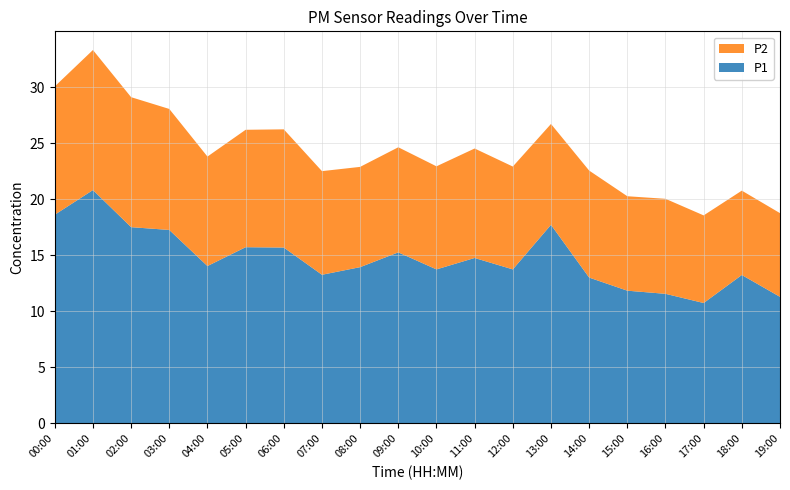

Reading right to left, list all the values displayed in this chart.

P1: 19:00=11.3	18:00=13.2	17:00=10.8	16:00=11.6	15:00=11.8	14:00=13.0	13:00=17.7	12:00=13.8	11:00=14.8	10:00=13.8	09:00=15.3	08:00=13.9	07:00=13.3	06:00=15.7	05:00=15.7	04:00=14.1	03:00=17.3	02:00=17.5	01:00=20.8	00:00=18.6
P2: 19:00=7.5	18:00=7.5	17:00=7.8	16:00=8.5	15:00=8.4	14:00=9.6	13:00=9.0	12:00=9.2	11:00=9.8	10:00=9.2	09:00=9.4	08:00=8.9	07:00=9.2	06:00=10.6	05:00=10.5	04:00=9.8	03:00=10.8	02:00=11.6	01:00=12.5	00:00=11.4